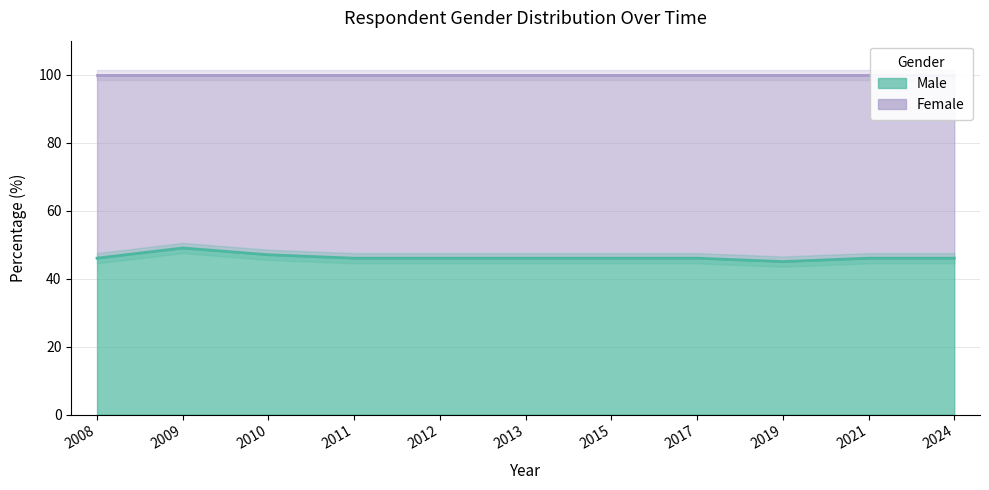

Count the values in the range 46 to 47.

9